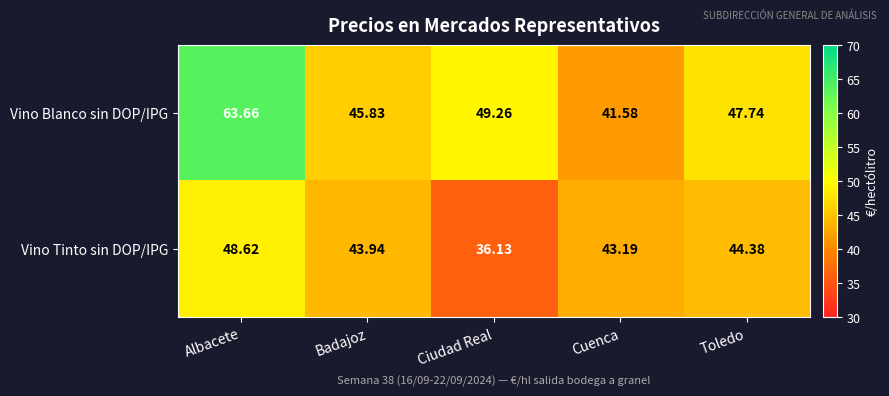

Which series has the largest total across all categories?

Vino Blanco sin DOP/IPG